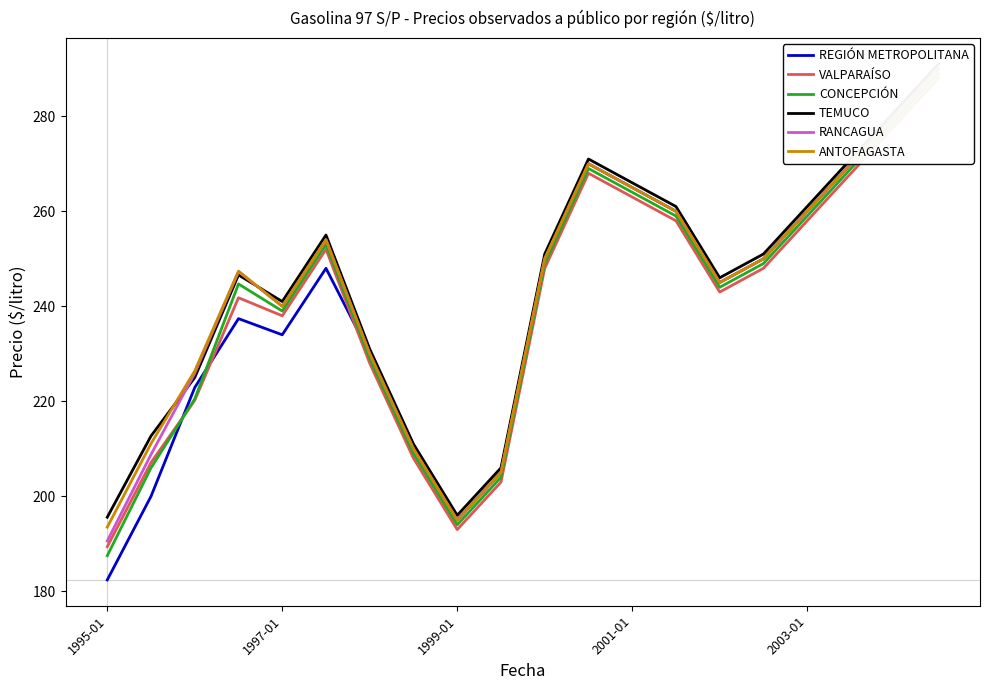

Is this an area chart (filled region under the line)?

No